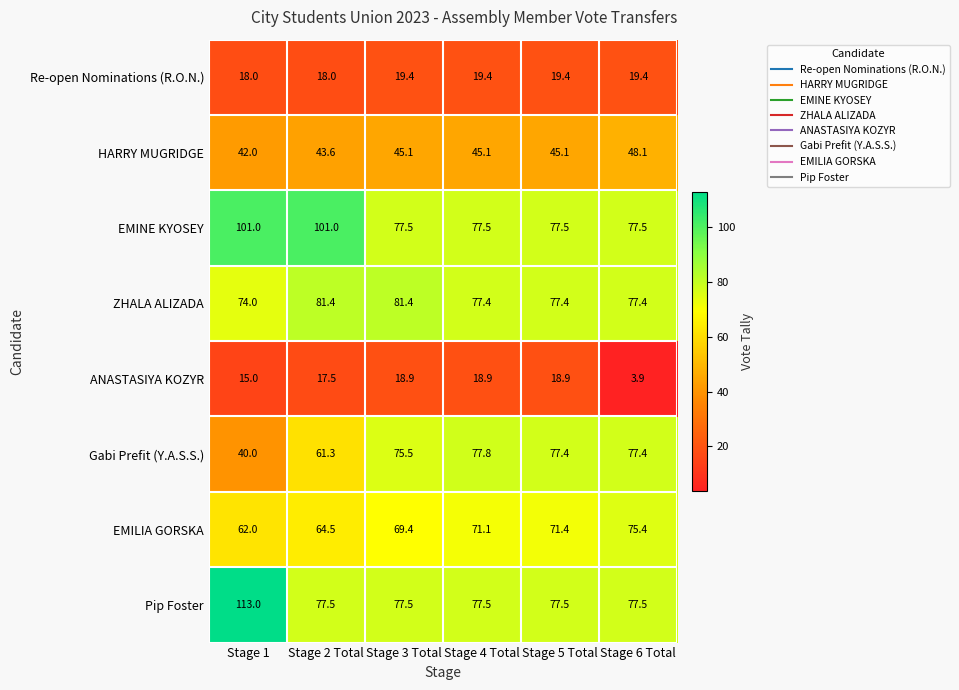

The EMINE KYOSEY series shows 77.5 at Stage 3 Total. True or false?

True